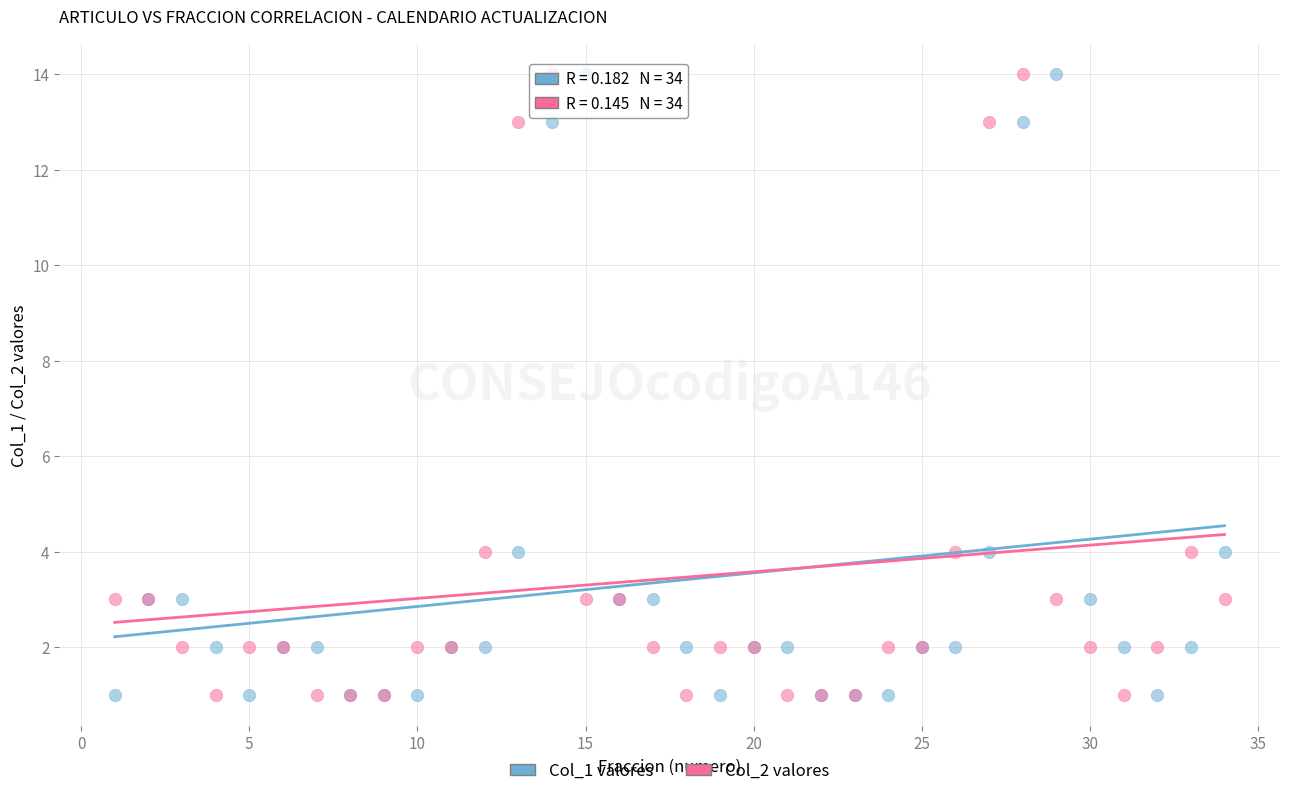

What is the X range (max minus min) for the scatter plot?

33